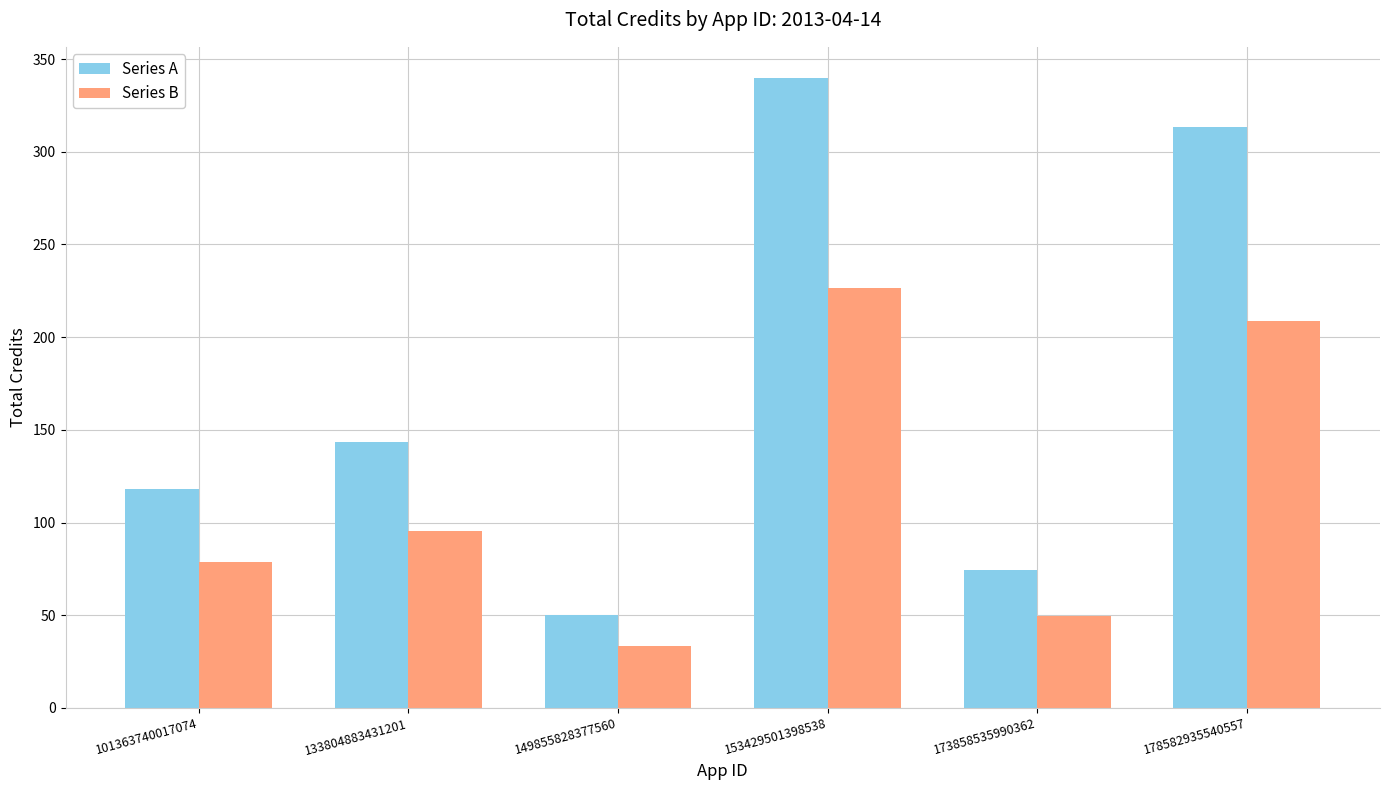

Which category has the highest value across all series?

153429501398538